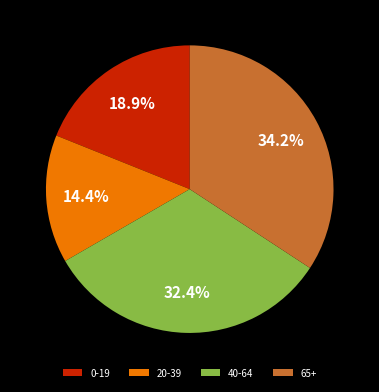

What percentage is the 0-19 slice, to the nearest percent?

19%